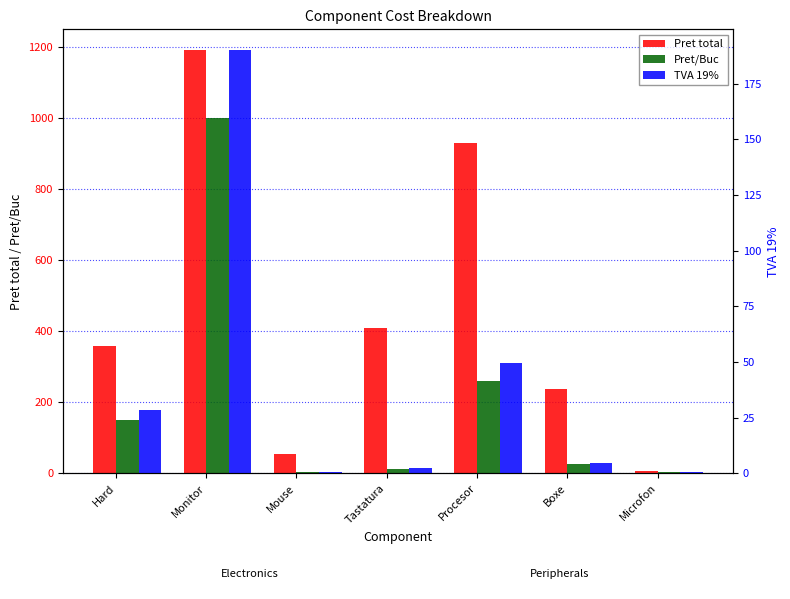

How many bars are there in each group?

3